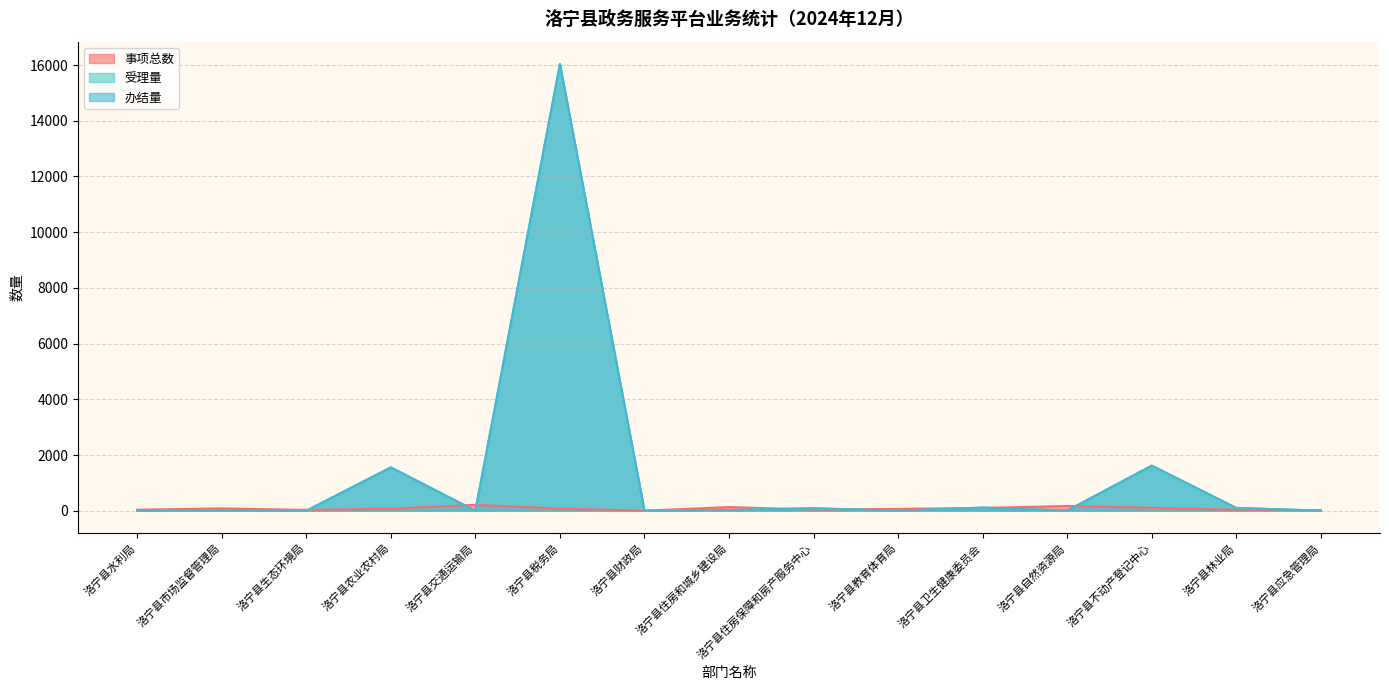

What is the spread (max minus min) of values at 洛宁县交通运输局?

212